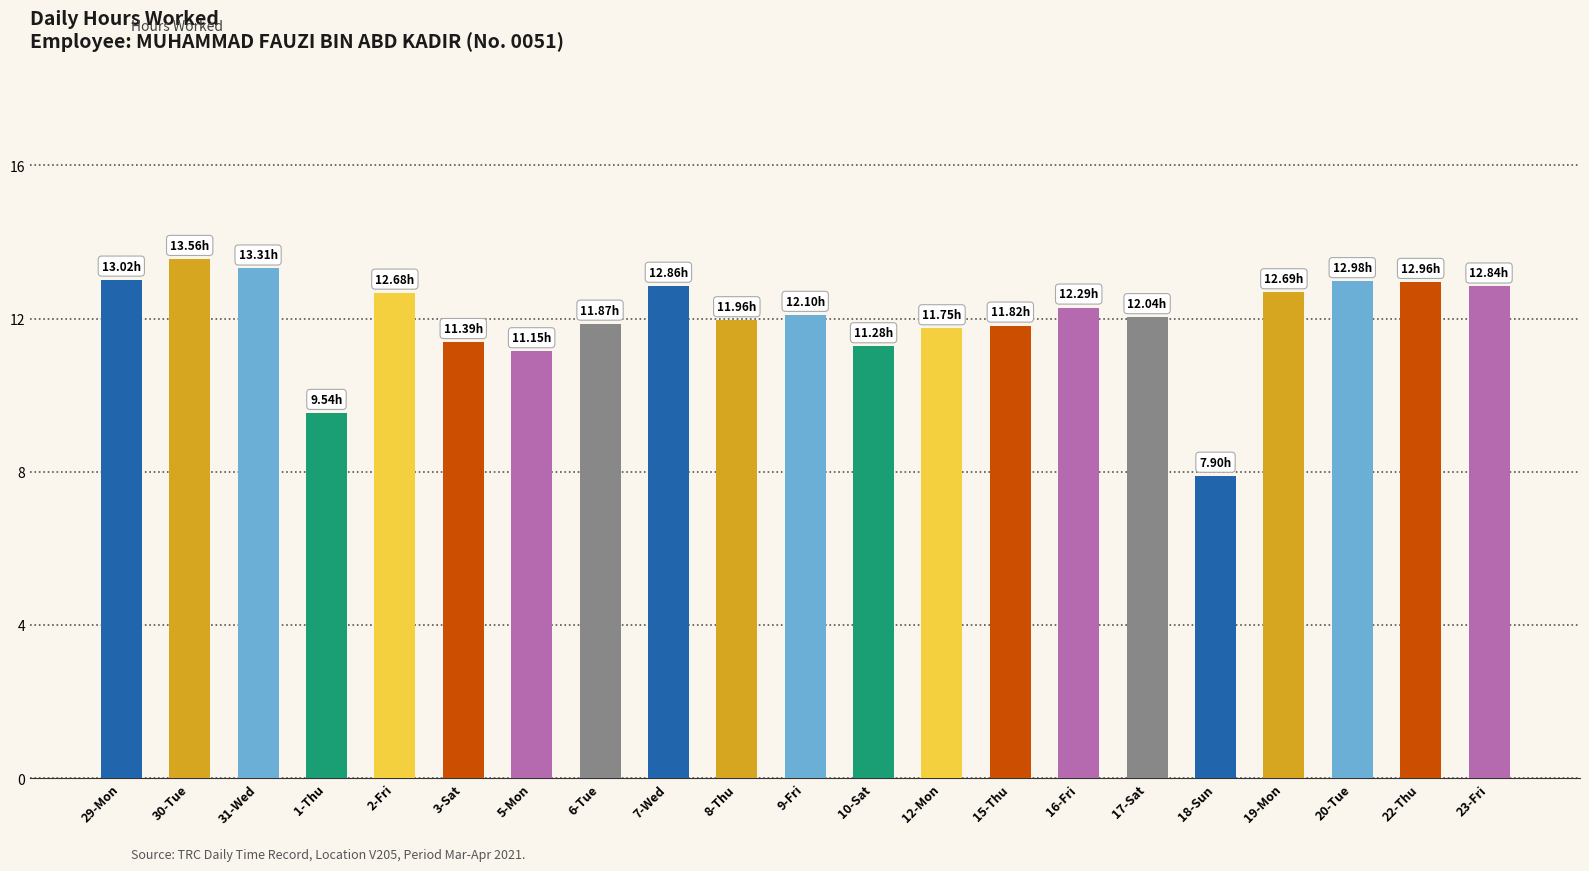

What is the change in value from 2-Fri to 7-Wed?

+0.2